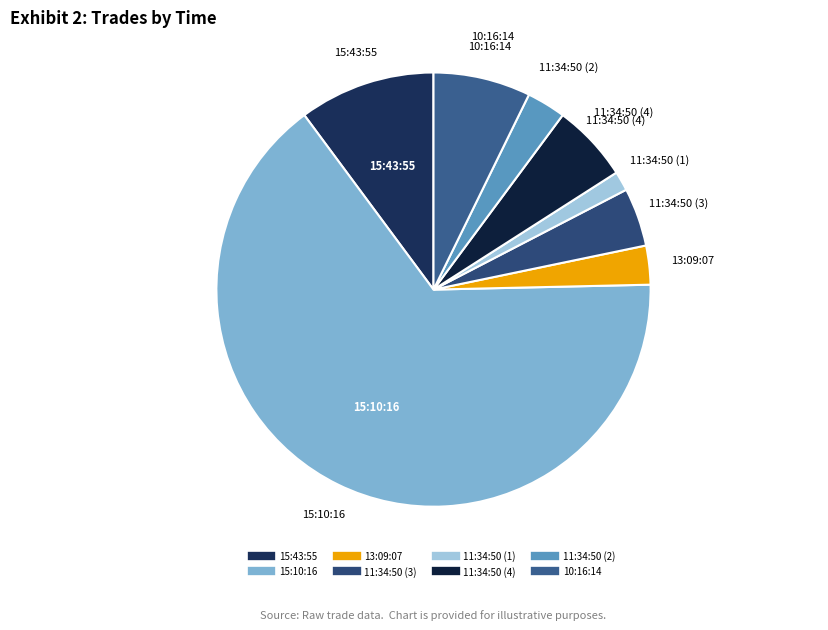

Between 11:34:50 (2) and 10:16:14, which is larger?

10:16:14